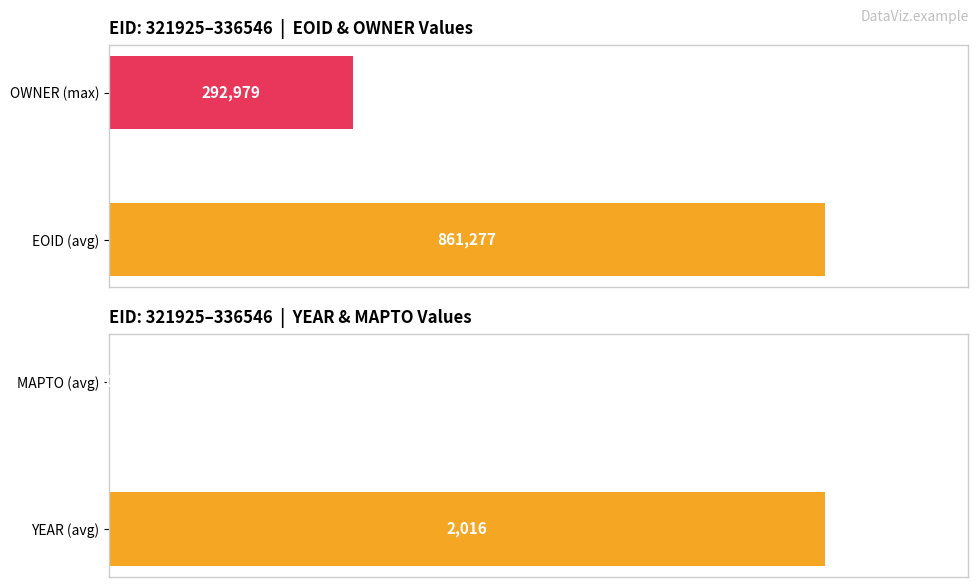

How many values are between 1 and 2016?

2